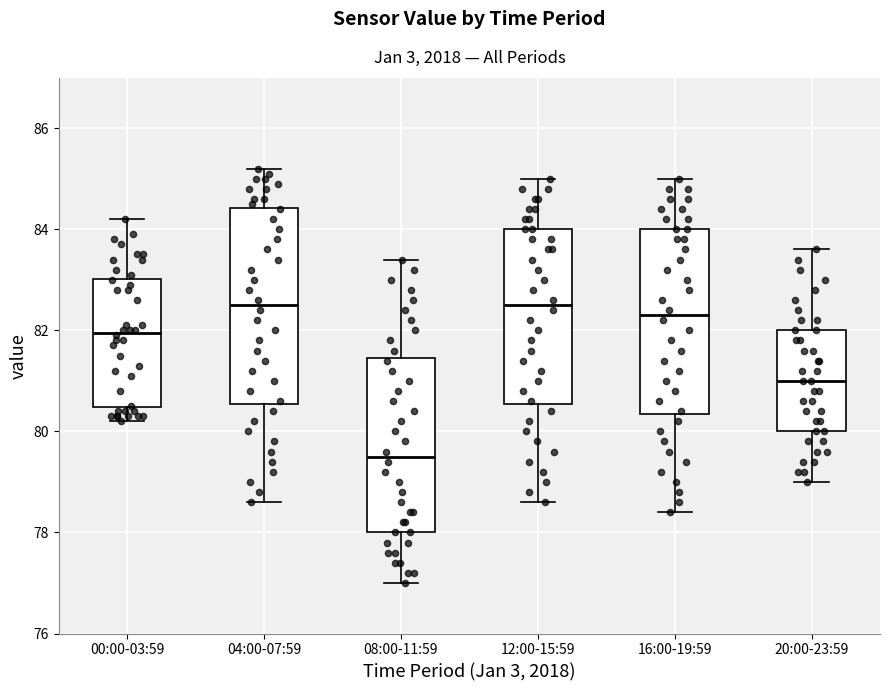

Reading left to right, read every box against the y-axis: the position of its median line, the range the box covers, and the ends of its whiskers. The values are not printed on the chart, so give them approximately, as read against the axis.

00:00-03:59: median 82.0, box 80.4 to 83.0, whiskers 80.2 to 84.2
04:00-07:59: median 82.6, box 80.6 to 84.4, whiskers 78.6 to 85.2
08:00-11:59: median 79.6, box 78.0 to 81.4, whiskers 77.0 to 83.4
12:00-15:59: median 82.6, box 80.6 to 84.0, whiskers 78.6 to 85.0
16:00-19:59: median 82.4, box 80.4 to 84.0, whiskers 78.4 to 85.0
20:00-23:59: median 81.0, box 80.0 to 82.0, whiskers 79.0 to 83.6